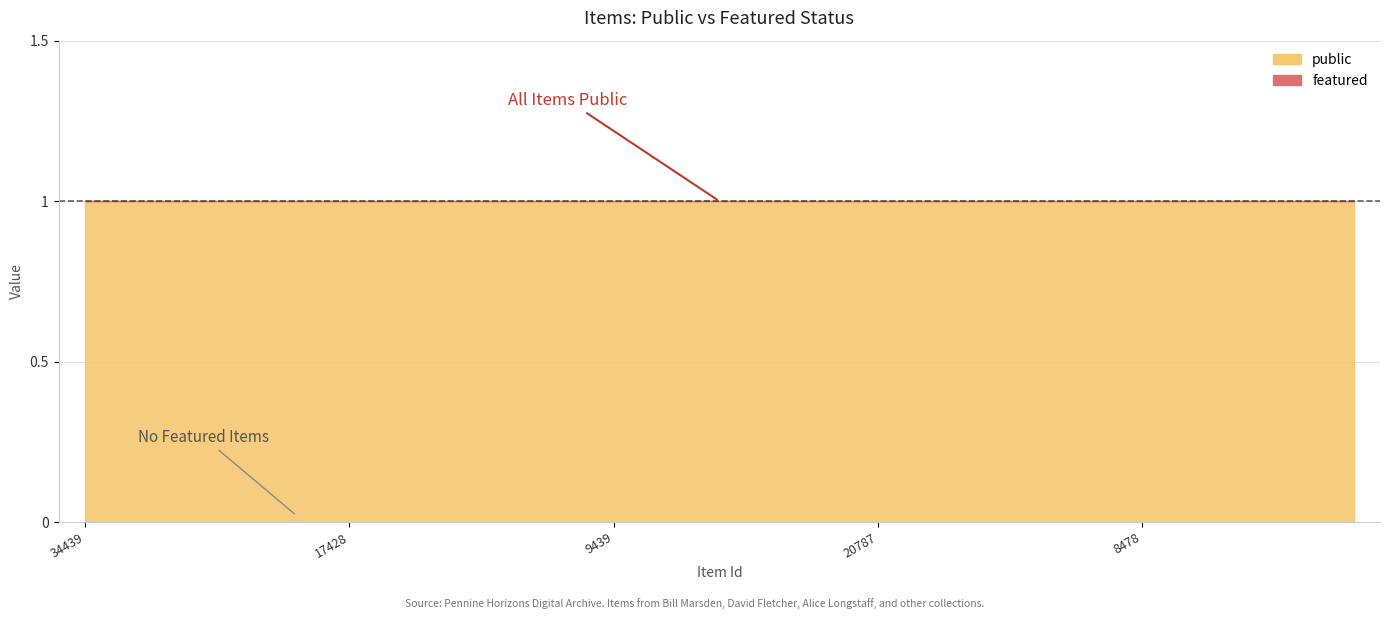

At how many categories does at least one series exceed 0?

25